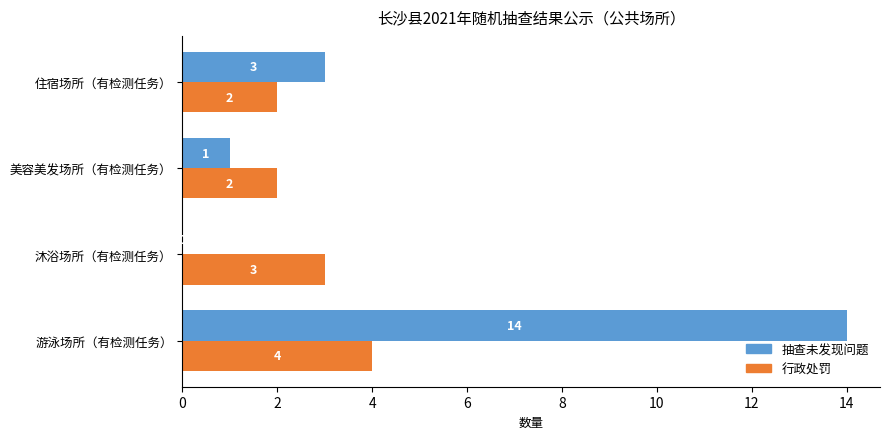

What is the sum of all 抽查未发现问题 values?

18